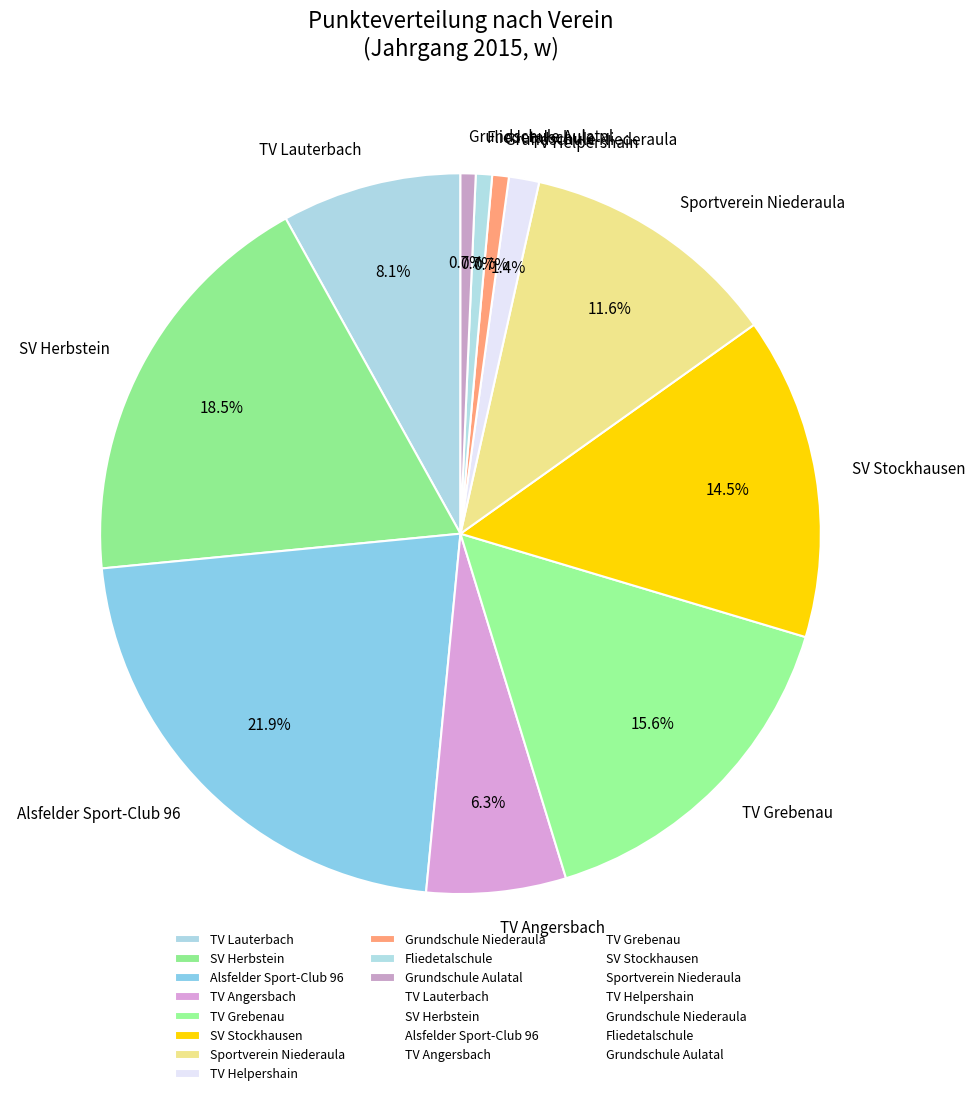

What is the ratio of the value at Alsfelder Sport-Club 96 to the value at SV Stockhausen?

1.5